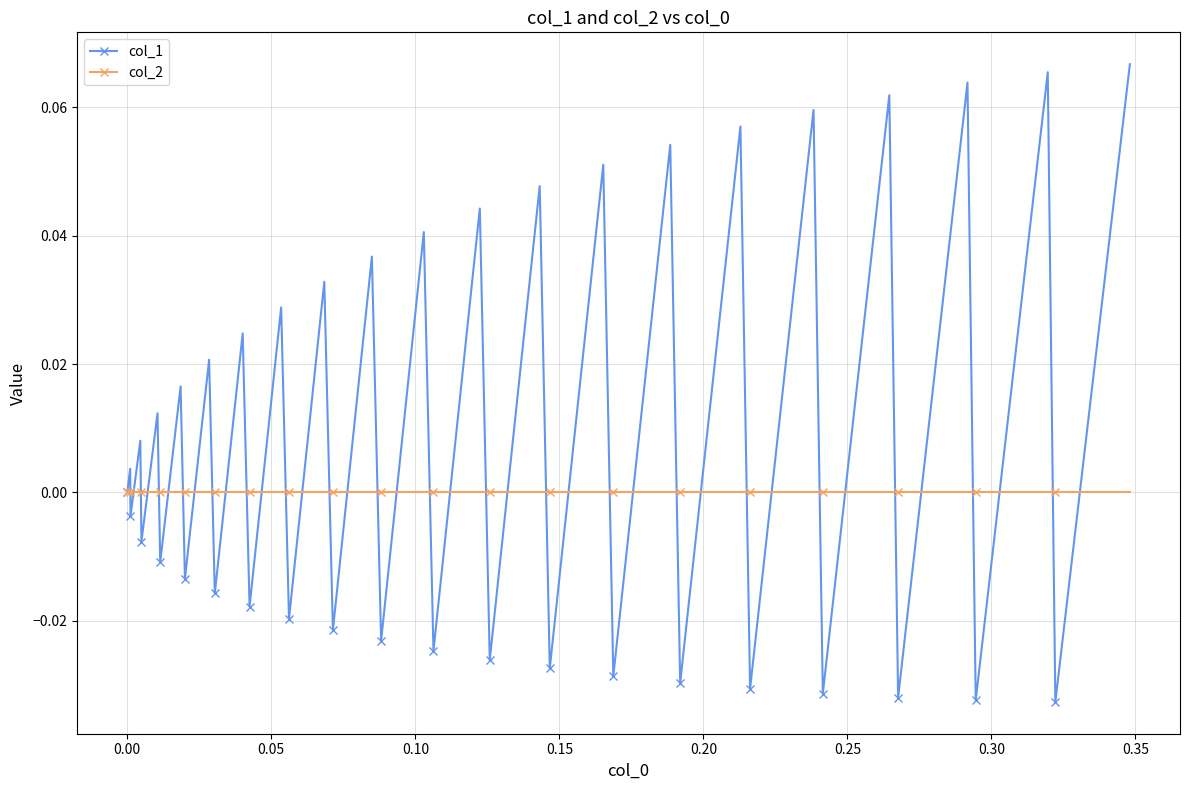

Which series has the largest total across all categories?

col_1